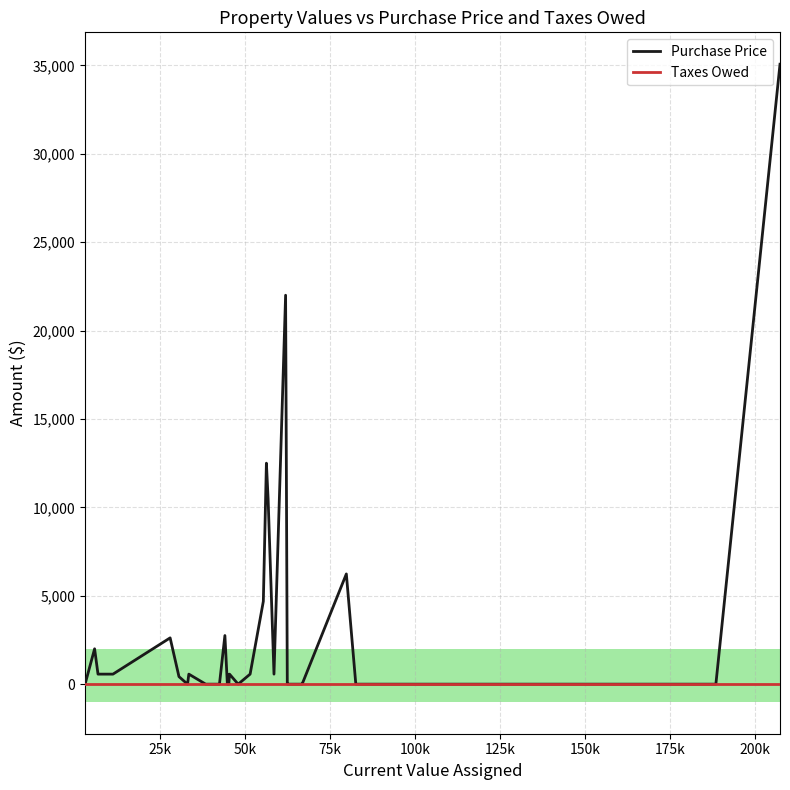

True or false: Purchase Price has more than 0 points higher than both neighbors.

True